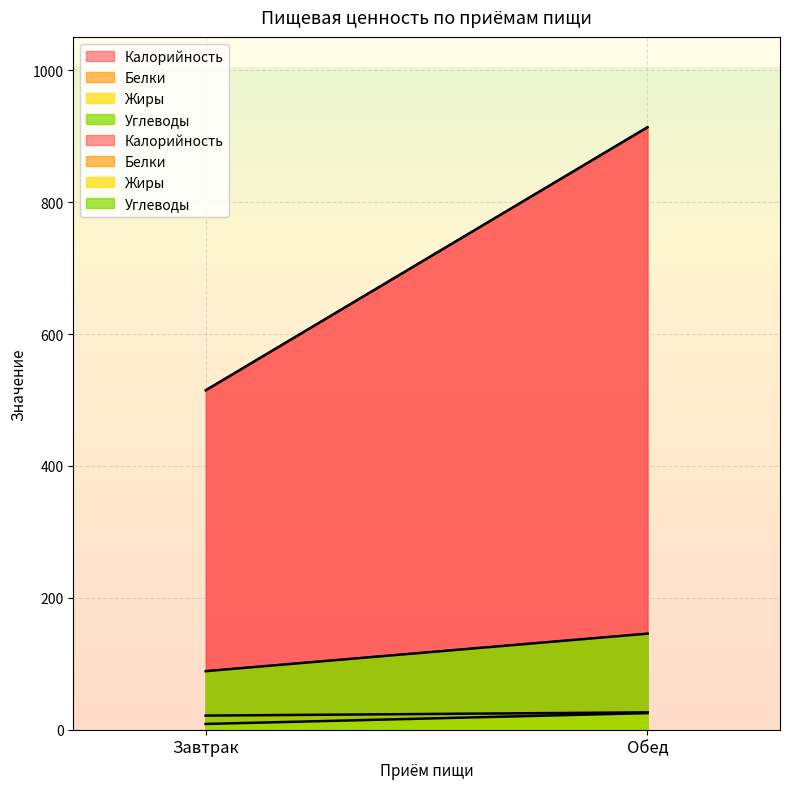

Which category has the lowest value across all series?

Завтрак